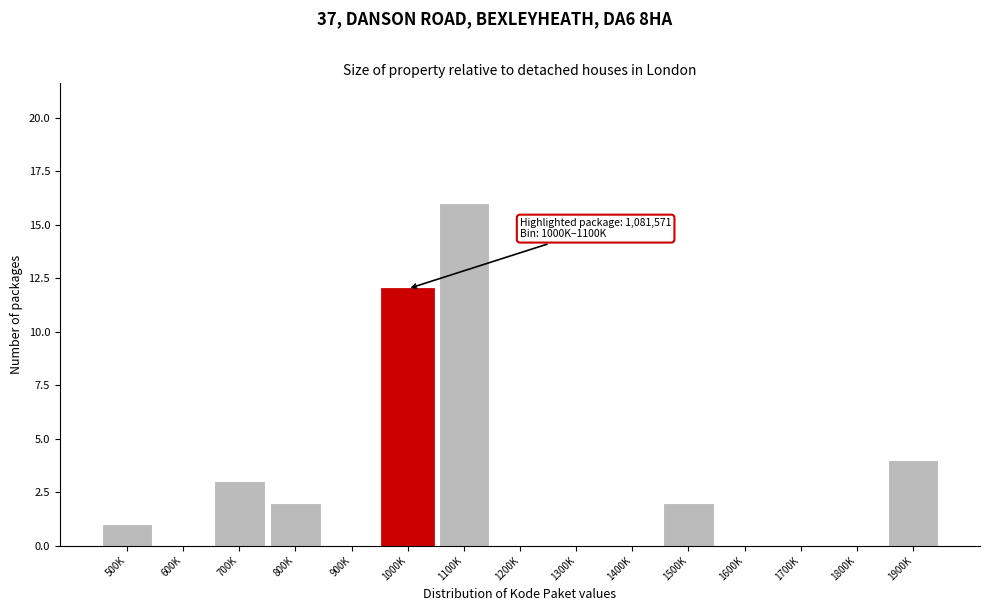

Reading left to right, what are all the values shown in this chart?

500K=1	600K=0	700K=3	800K=2	900K=0	1000K=12	1100K=16	1200K=0	1300K=0	1400K=0	1500K=2	1600K=0	1700K=0	1800K=0	1900K=4